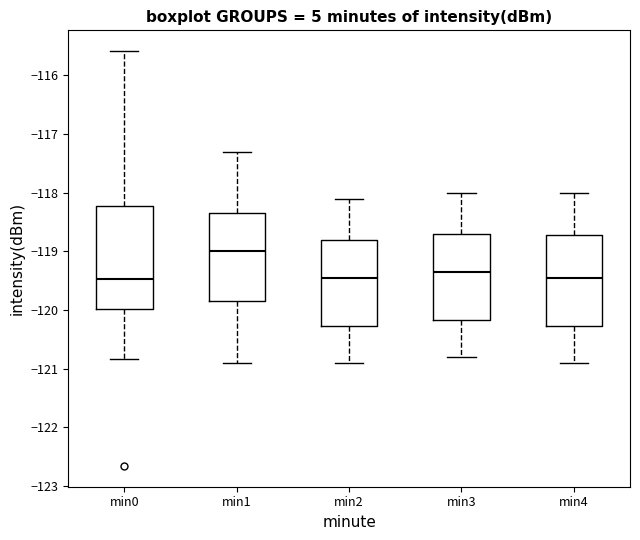

Reading left to right, transcribe this box plot: for each box, give where its median line is, the range the box spans, and where its two whiskers end, as read against the y-axis. The values are not printed on the chart, so give them approximately, as read against the axis.

min0: median -119.5, box -120.0 to -118.2, whiskers -120.8 to -115.6
min1: median -119.0, box -119.8 to -118.3, whiskers -120.9 to -117.3
min2: median -119.4, box -120.3 to -118.8, whiskers -120.9 to -118.1
min3: median -119.3, box -120.2 to -118.7, whiskers -120.8 to -118.0
min4: median -119.4, box -120.3 to -118.7, whiskers -120.9 to -118.0